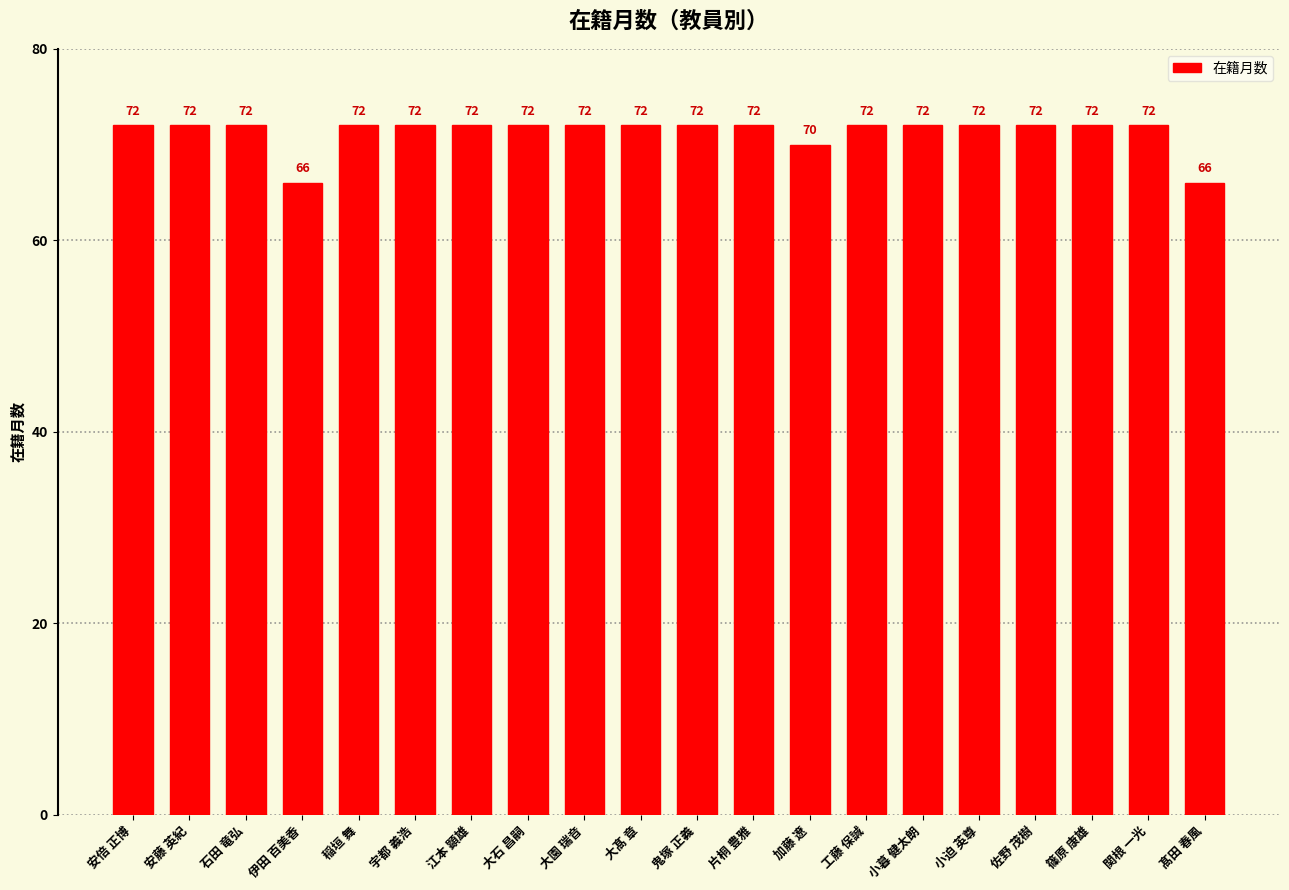

Reading left to right, extract all data points from this chart.

安倍 正博=72	安藤 英紀=72	石田 竜弘=72	伊田 百美香=66	稲垣 舞=72	宇都 義浩=72	江本 顕雄=72	大石 昌嗣=72	大園 瑞音=72	大髙 章=72	鬼塚 正義=72	片桐 豊雅=72	加藤 遼=70	工藤 保誠=72	小暮 健太朗=72	小迫 英尊=72	佐野 茂樹=72	篠原 康雄=72	関根 一光=72	髙田 春風=66